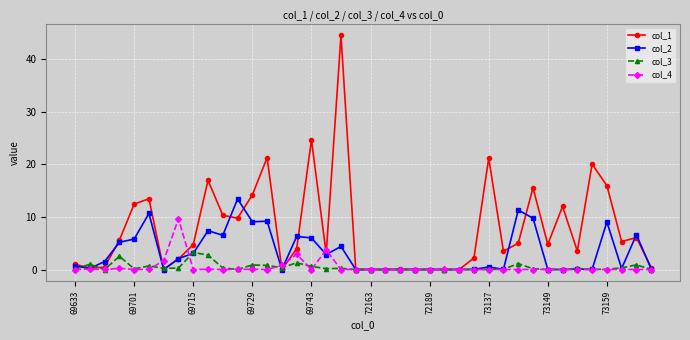

Which series has the largest total across all categories?

col_1